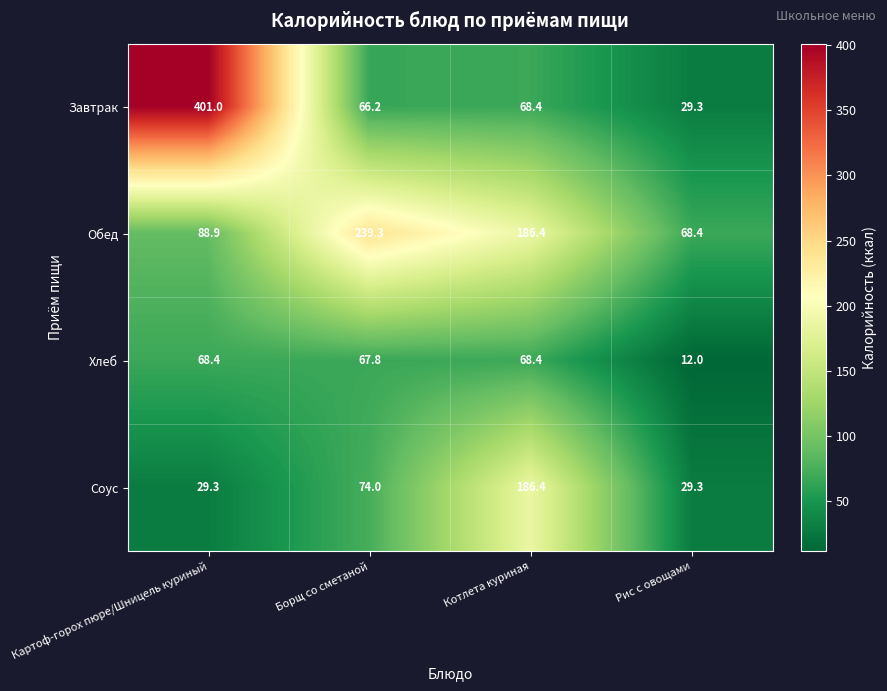

Reading right to left, extract all data points from this chart.

Завтрак: 29.3	68.4	66.2	401.0
Обед: 68.4	186.4	239.3	88.9
Хлеб: 12.0	68.4	67.8	68.4
Соус: 29.3	186.4	74.0	29.3